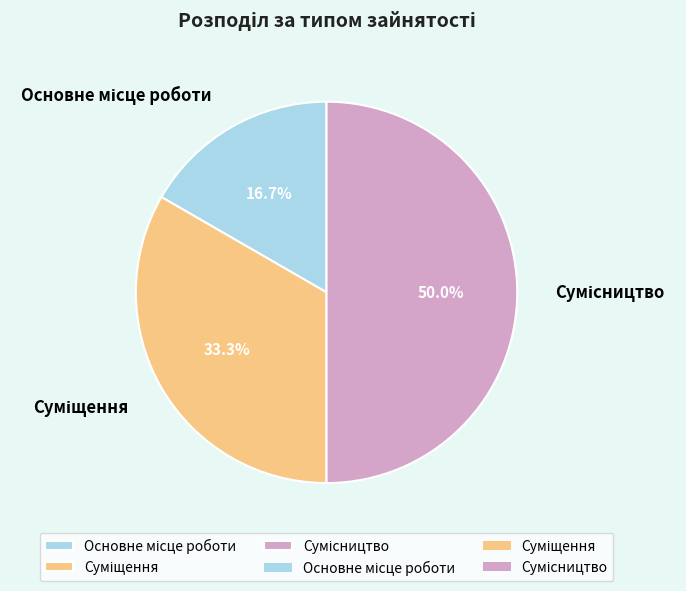

Is it true that Сумісництво is 42% of the pie?

False